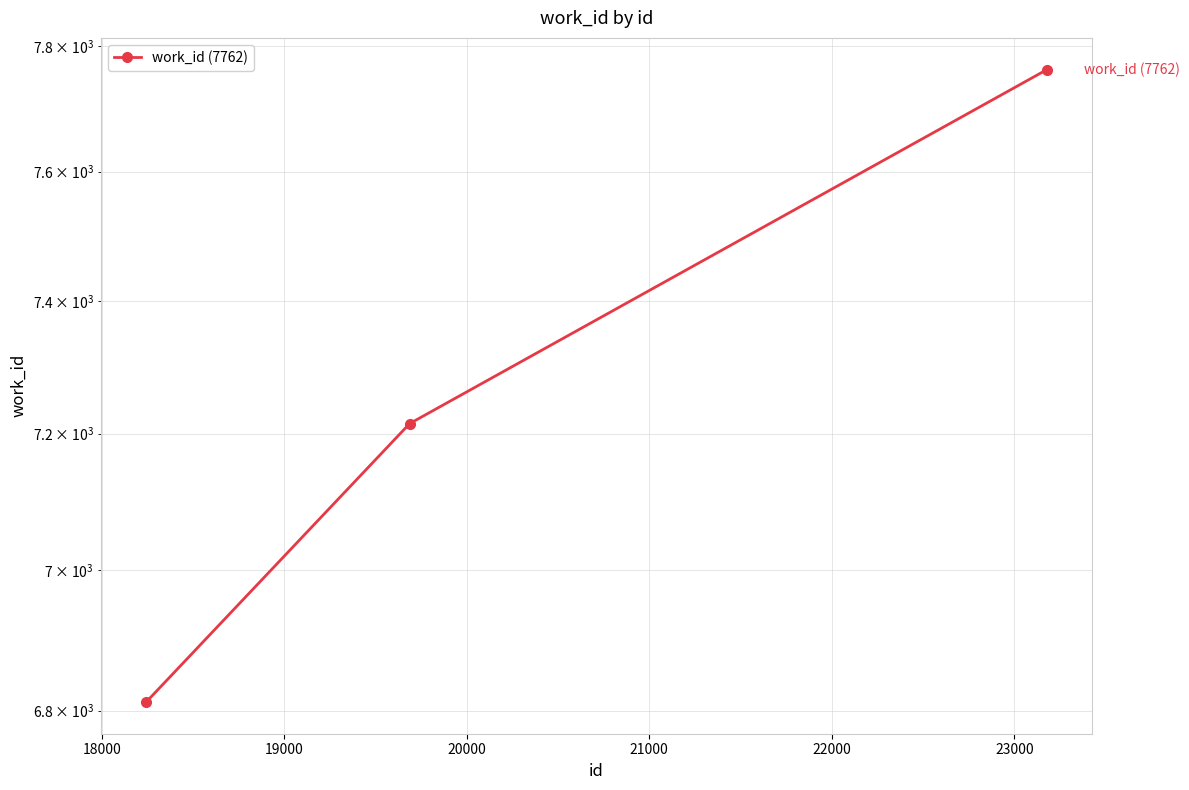

How many data points does each series have?

3